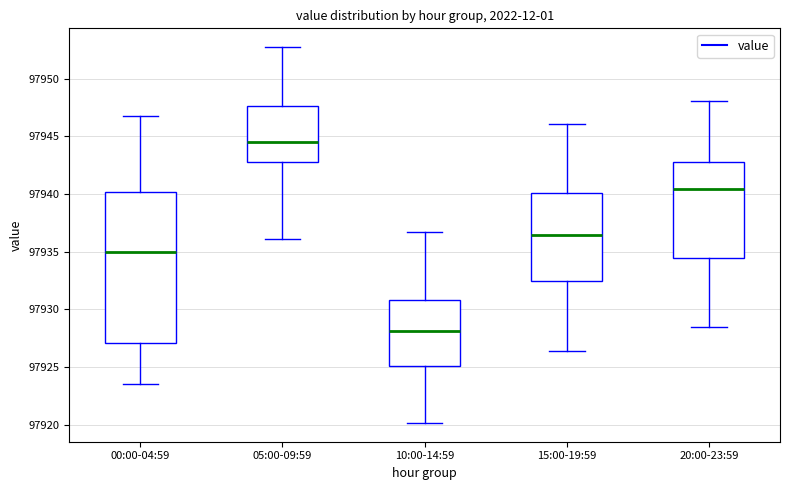

Comparing the boxes themselves (not the whiskers), which one is the tallest?

00:00-04:59